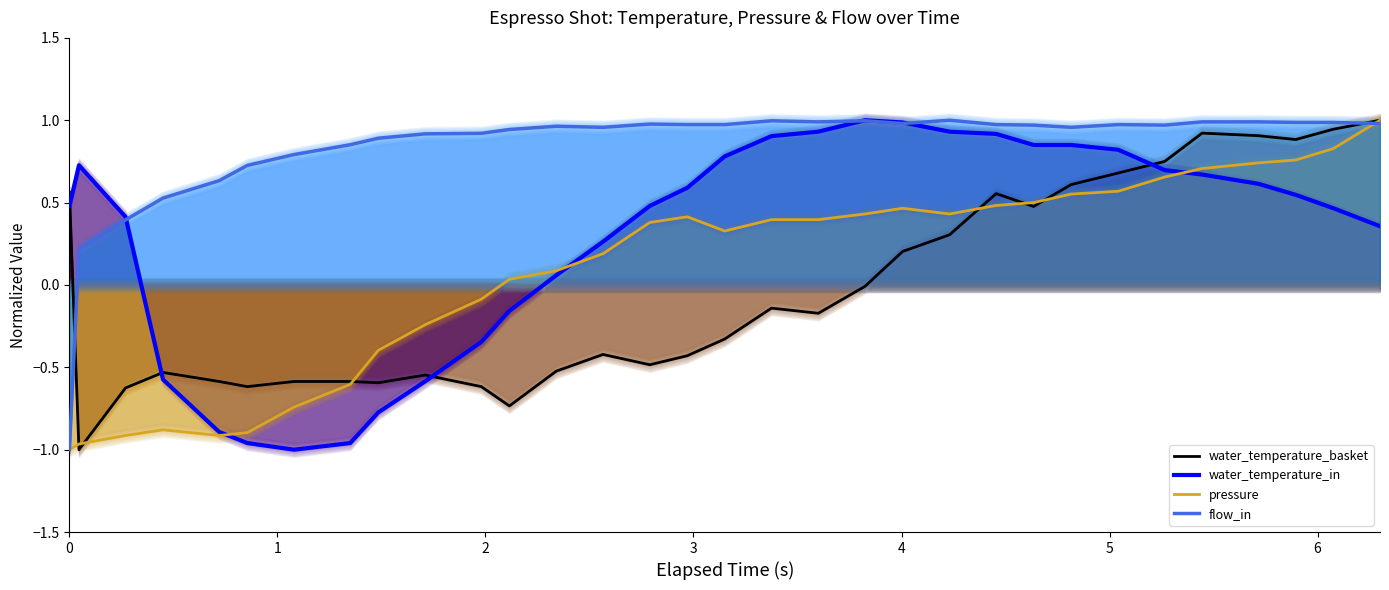

At which category does water_temperature_basket reach its first local peak?

3